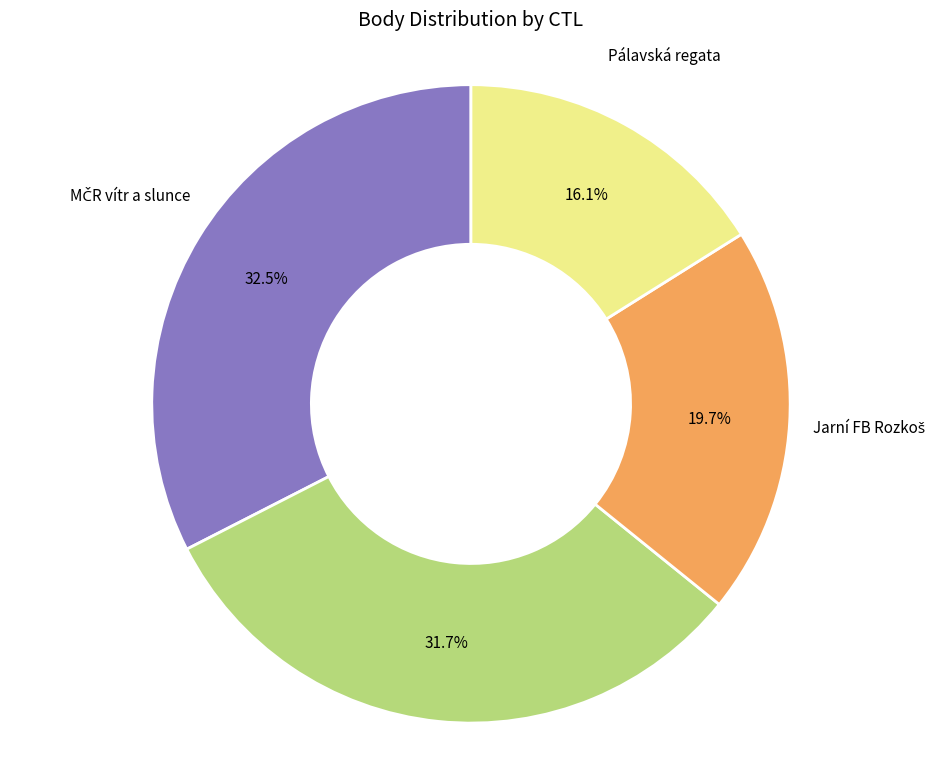

What percentage is NOT represented by Král Šumavy?

68.3%